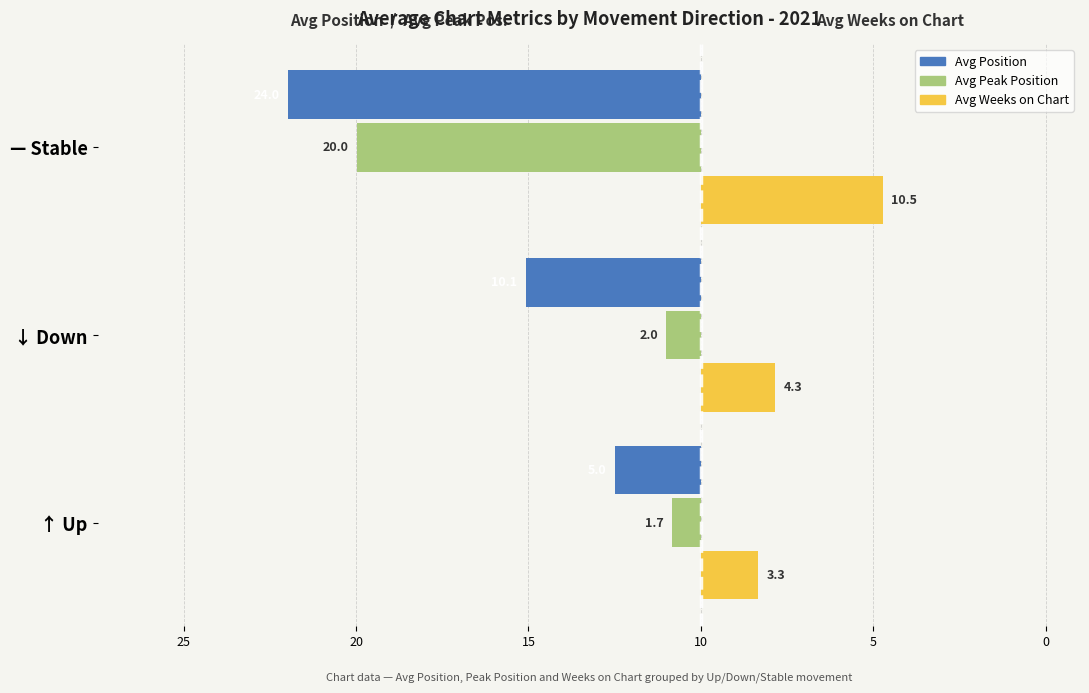

What are all the series names shown in the legend?

Avg Position, Avg Peak Position, Avg Weeks on Chart